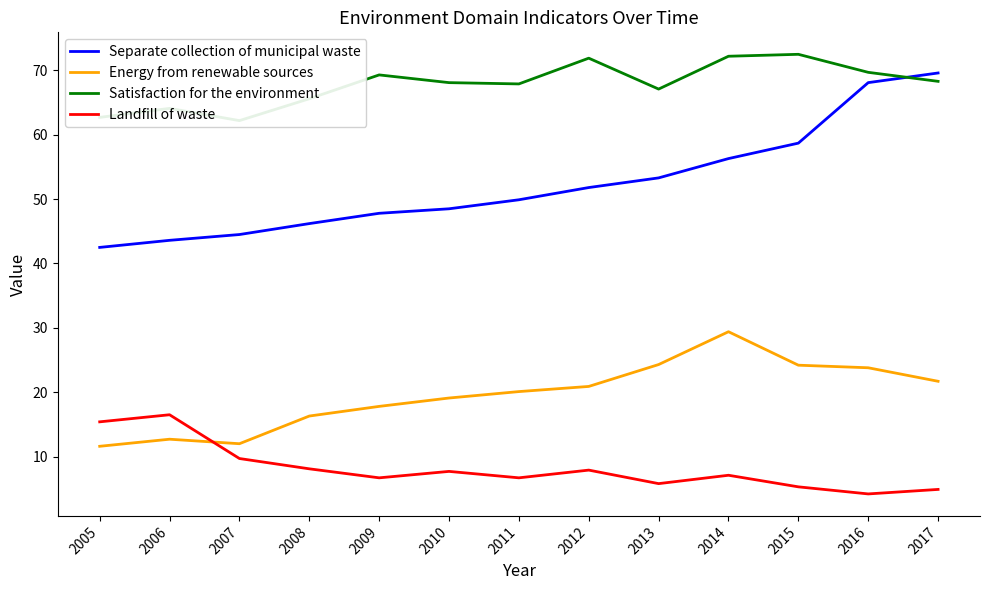

List the series in order of their overall mean, highest first.

Satisfaction for the environment, Separate collection of municipal waste, Energy from renewable sources, Landfill of waste